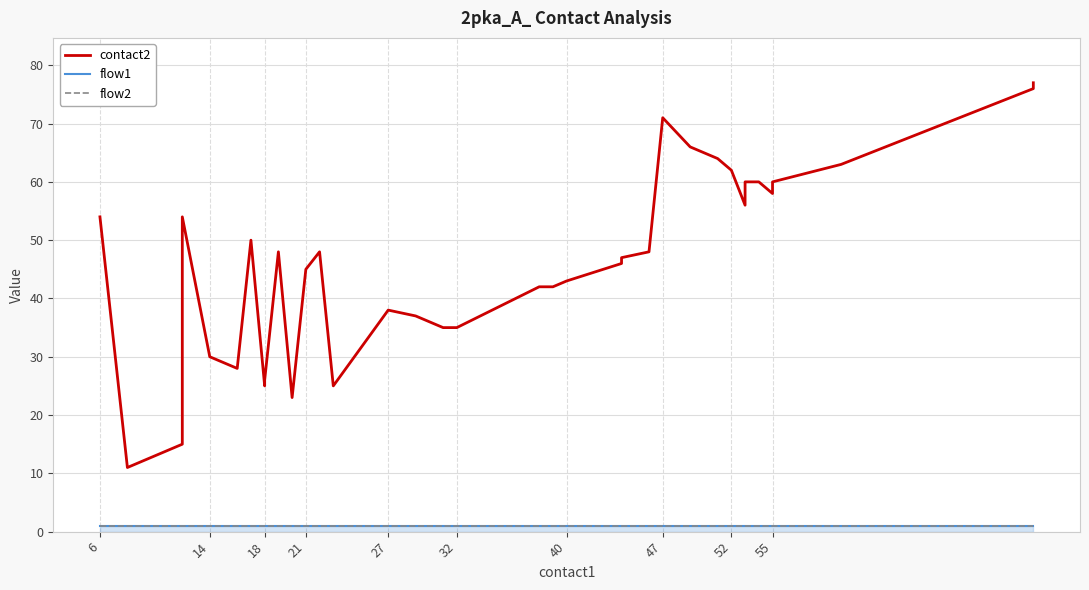

Which series has the largest total across all categories?

contact2